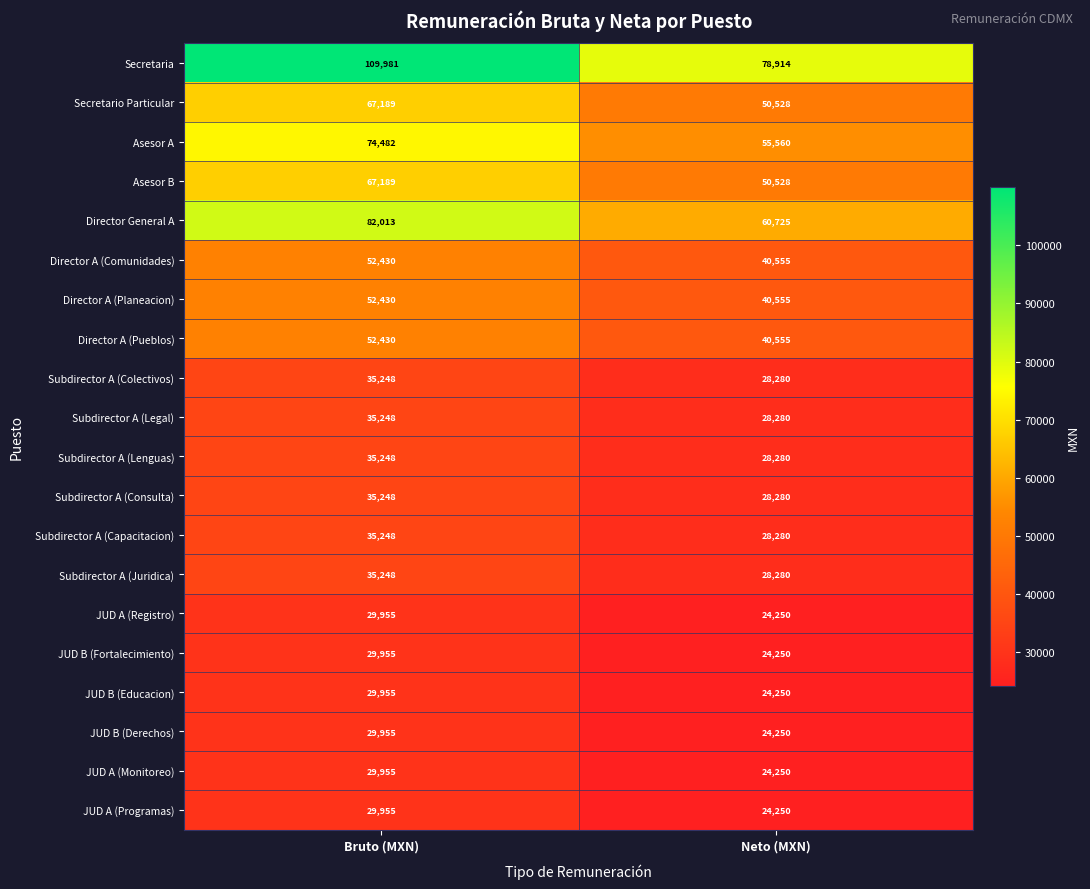

What is the difference between the highest and lowest values at Bruto (MXN)?

80026